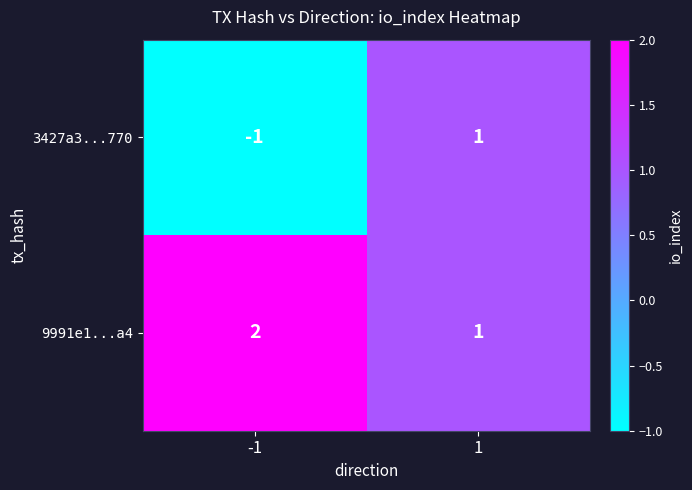

What is the sum of all 9991e1...a4 values?

3